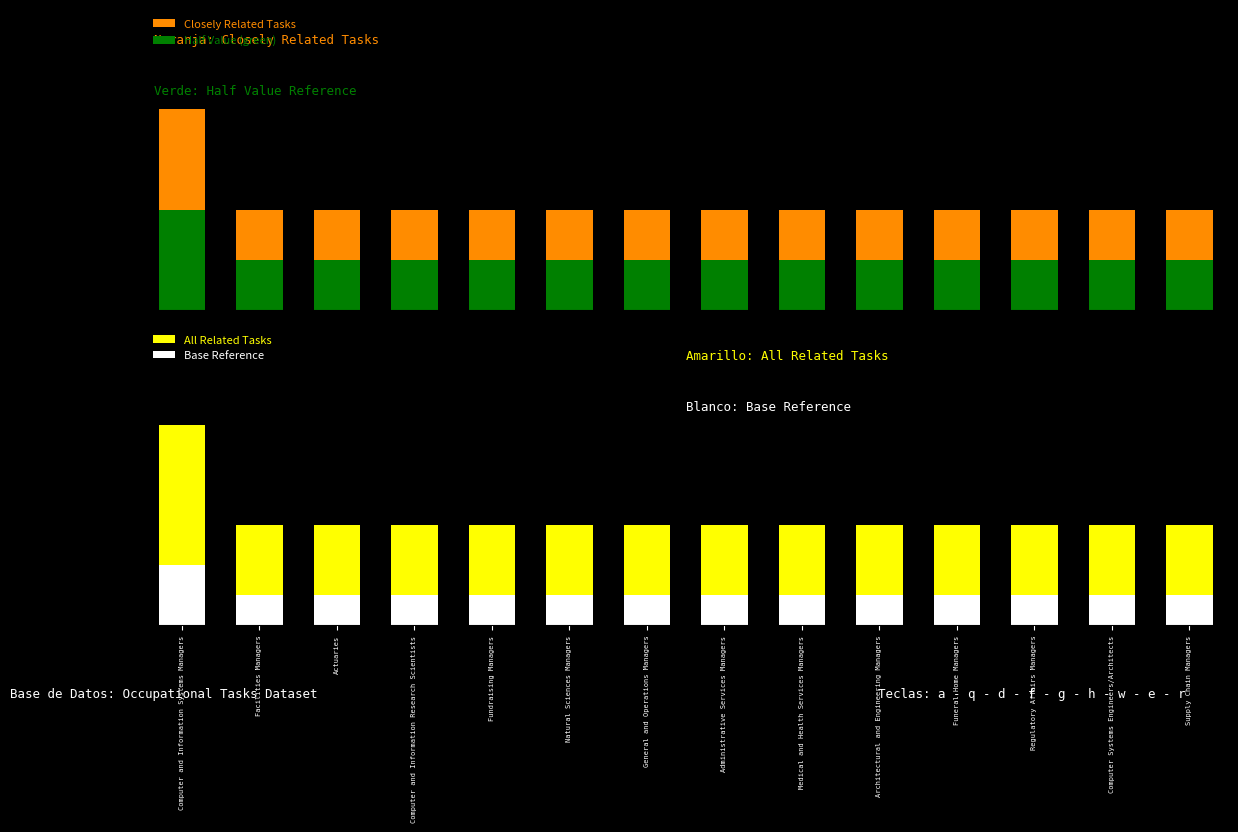

At which category is the sum across all series the highest?

Computer and Information Systems Managers